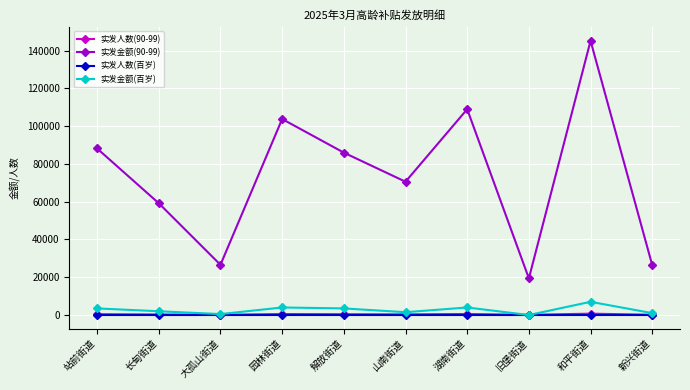

Is this an area chart (filled region under the line)?

No